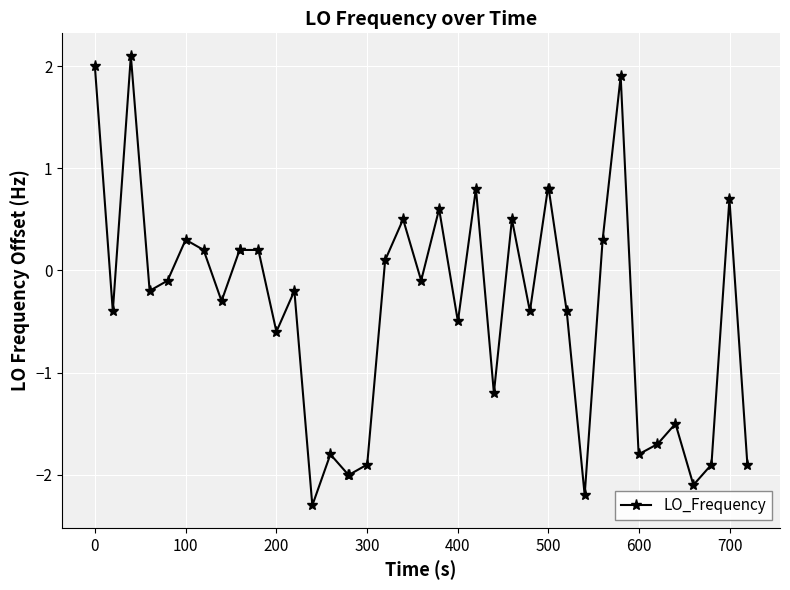

What is the value of the 14th point from the left?

-2.3